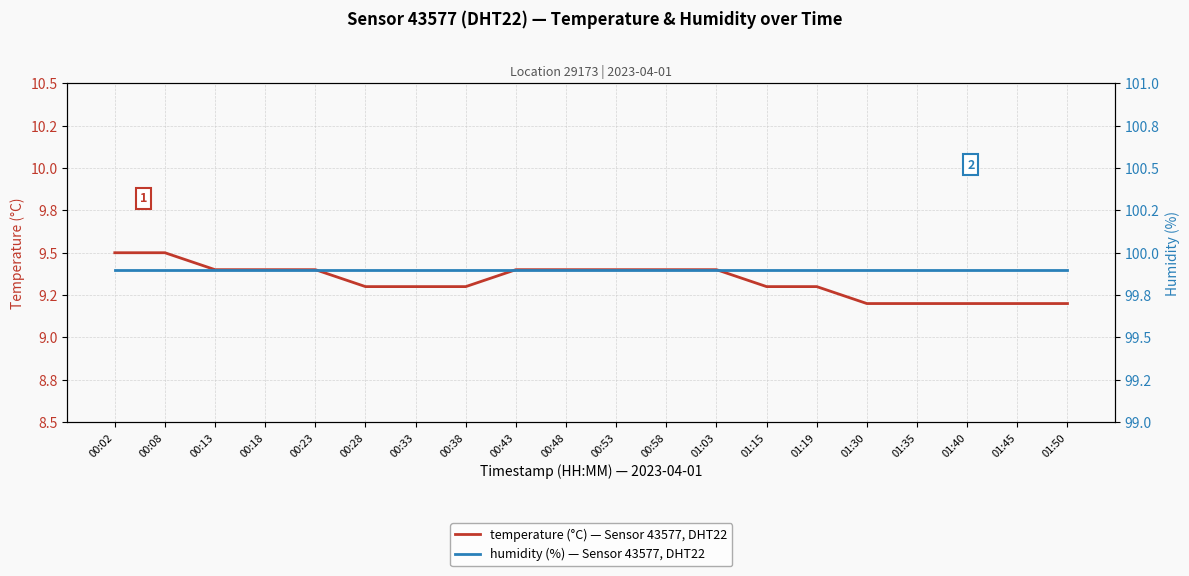

Rank the series by their average value, from highest to lowest.

humidity (%) — Sensor 43577, DHT22, temperature (°C) — Sensor 43577, DHT22